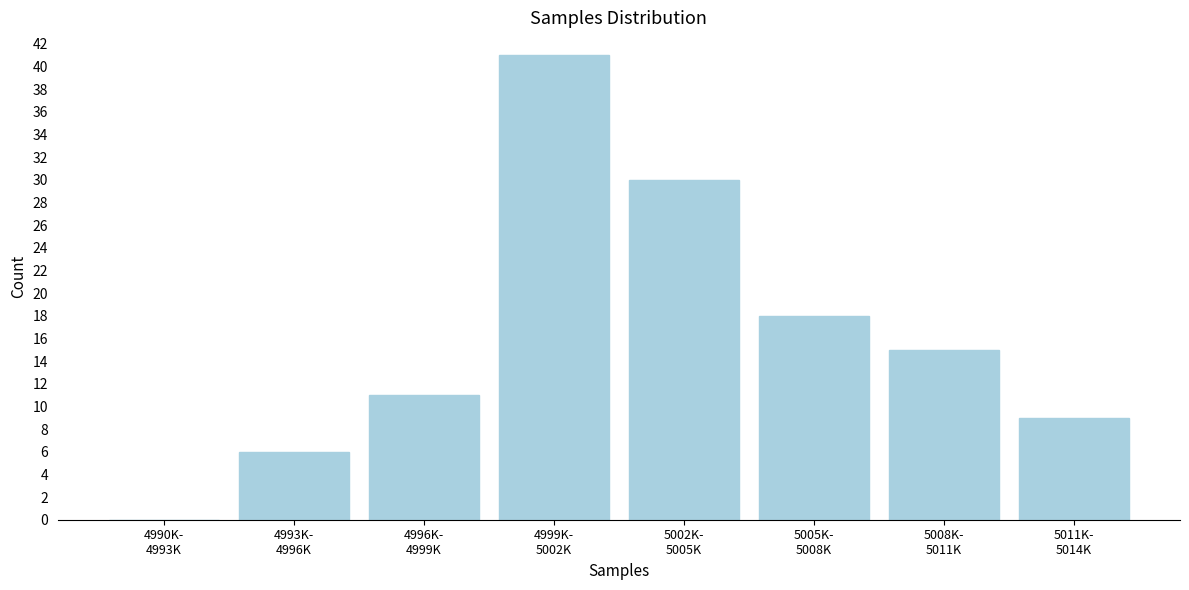

What is the greatest value displayed?

41